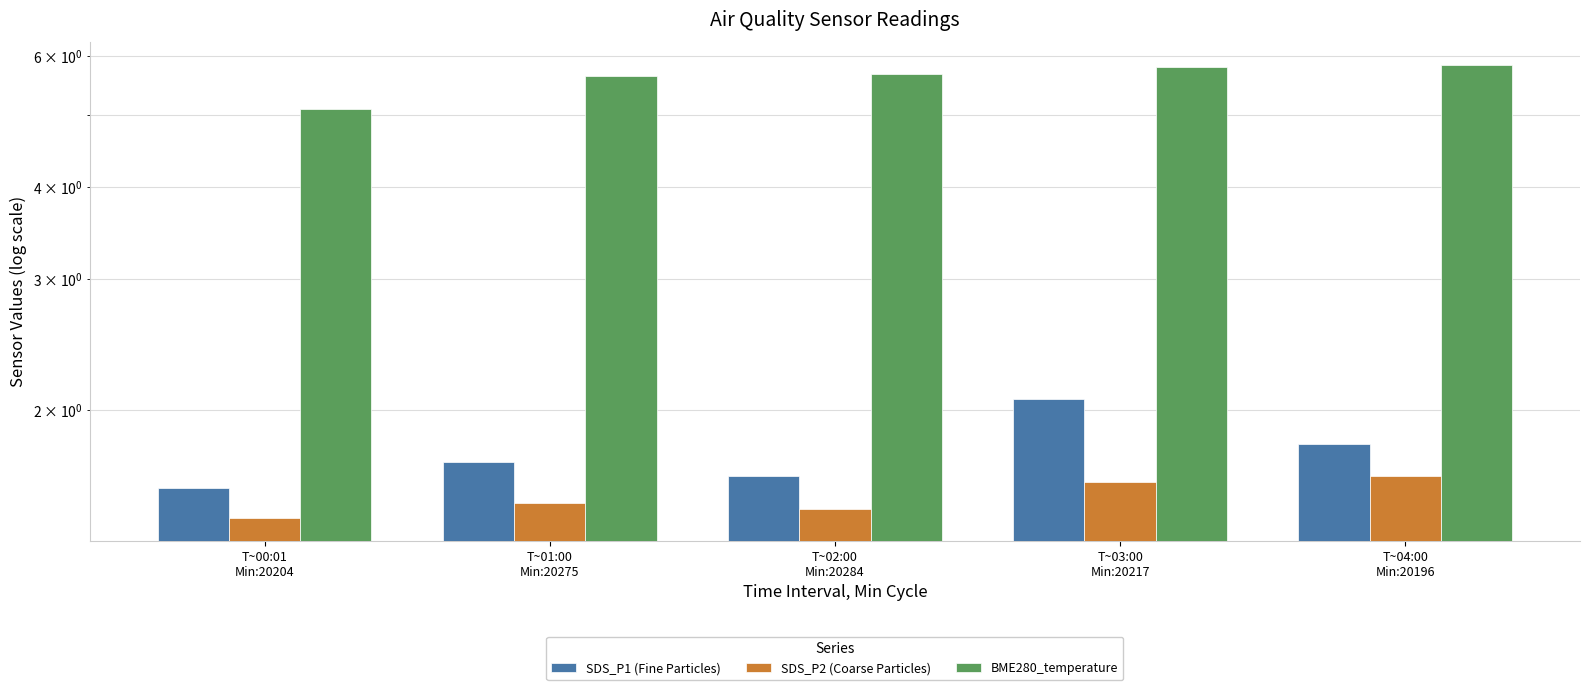

Which series has the widest spread of values?

BME280_temperature